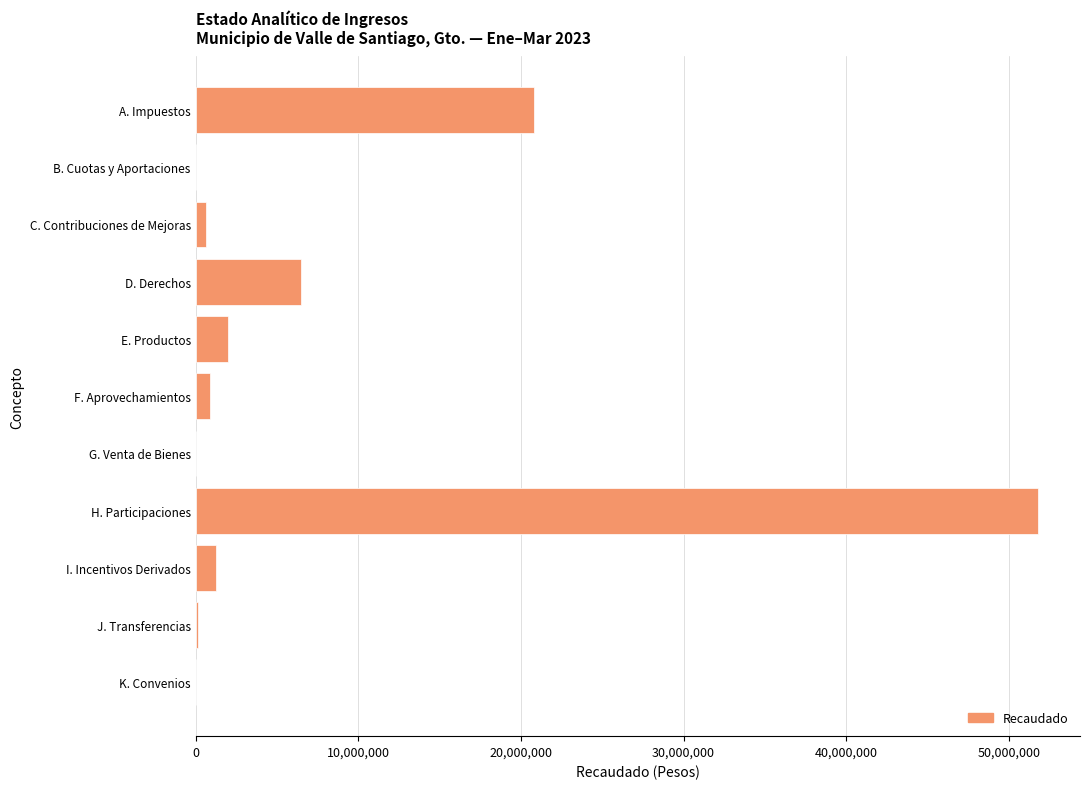

Which category has the highest value across all series?

H. Participaciones